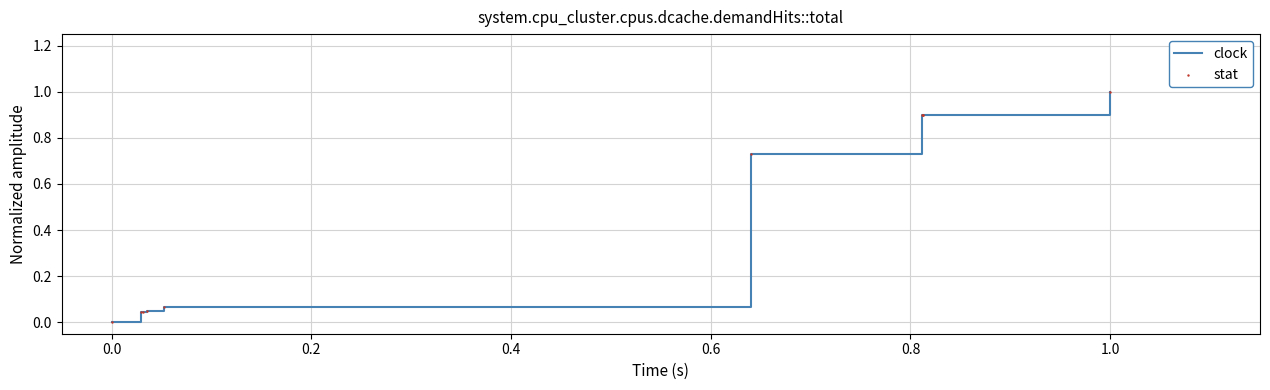

What is the difference between the maximum and minimum values?

1.0